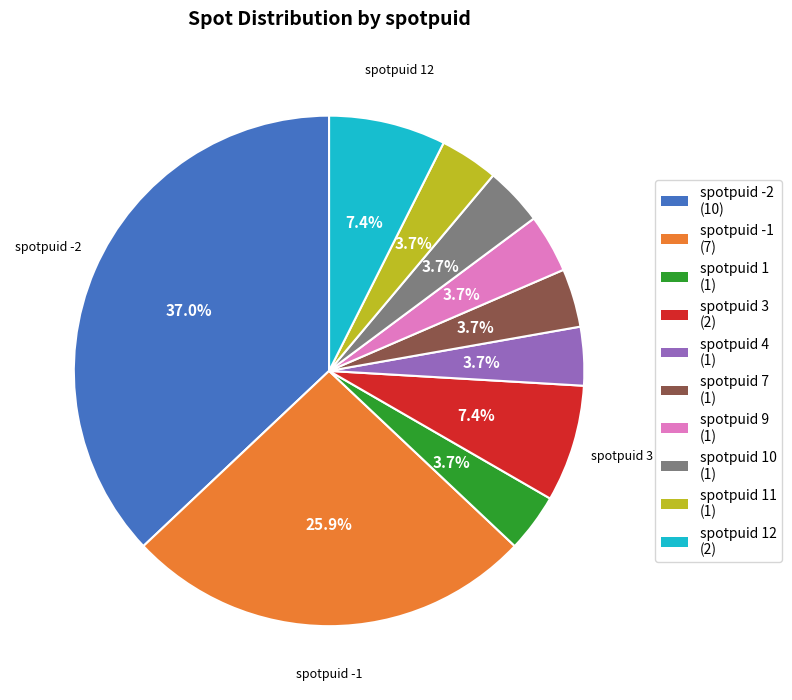

Is there any slice that represents more than half of the pie?

No